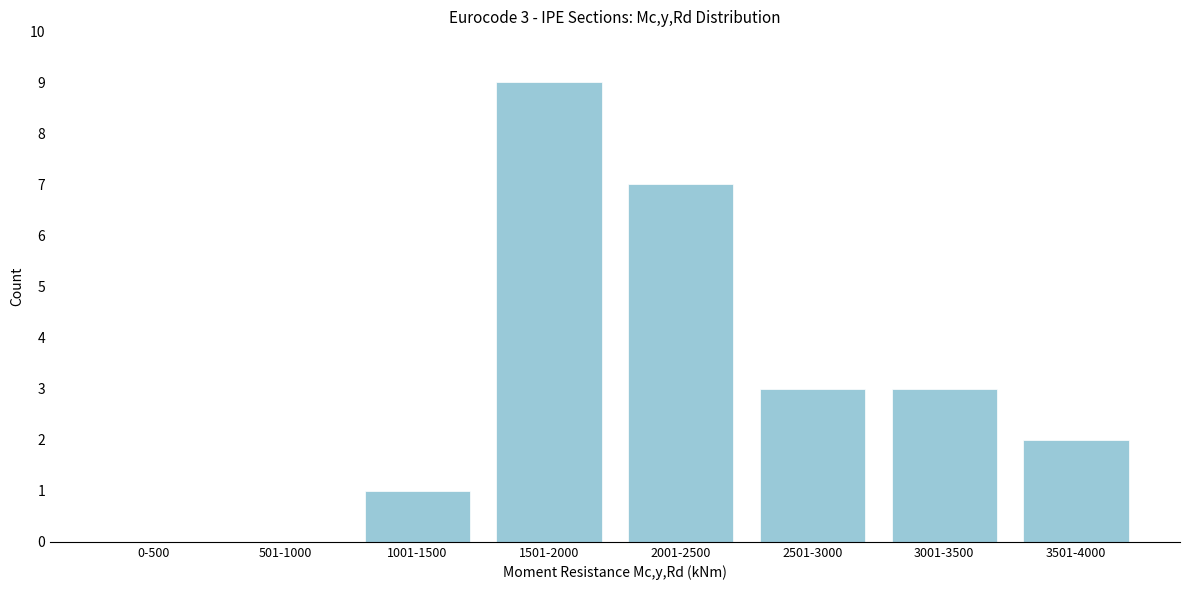

Reading left to right, list all the values displayed in this chart.

0-500=0	501-1000=0	1001-1500=1	1501-2000=9	2001-2500=7	2501-3000=3	3001-3500=3	3501-4000=2